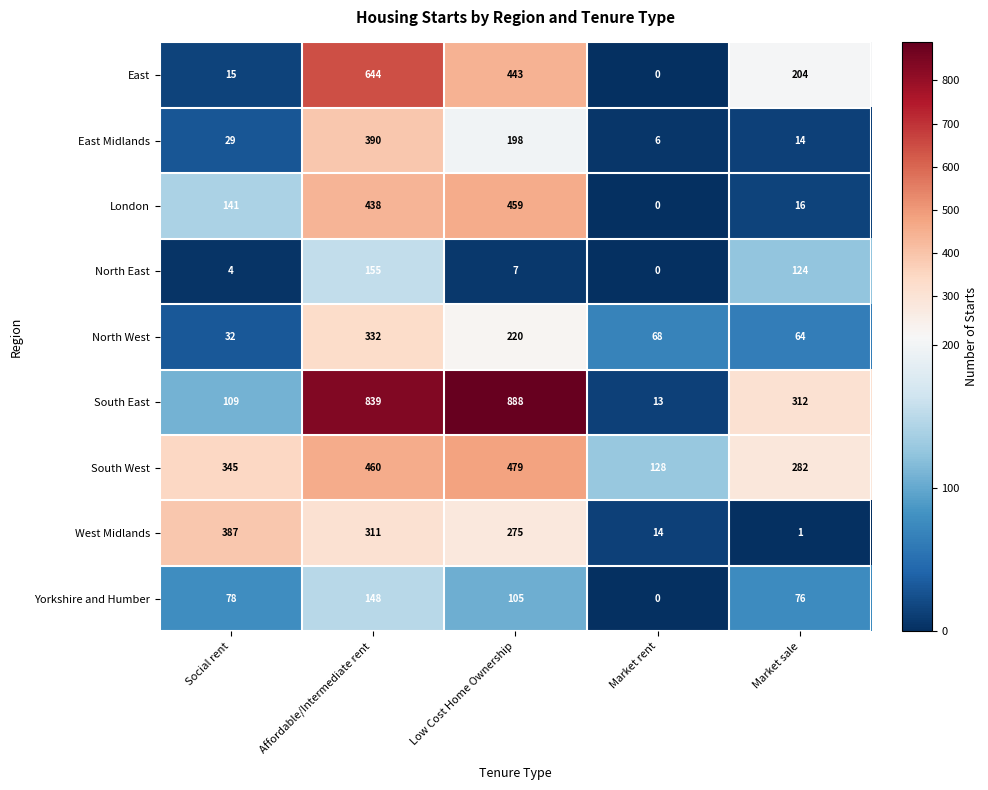

Rank the series by their maximum value, from lowest to highest.

Yorkshire and Humber, North East, North West, West Midlands, East Midlands, London, South West, East, South East